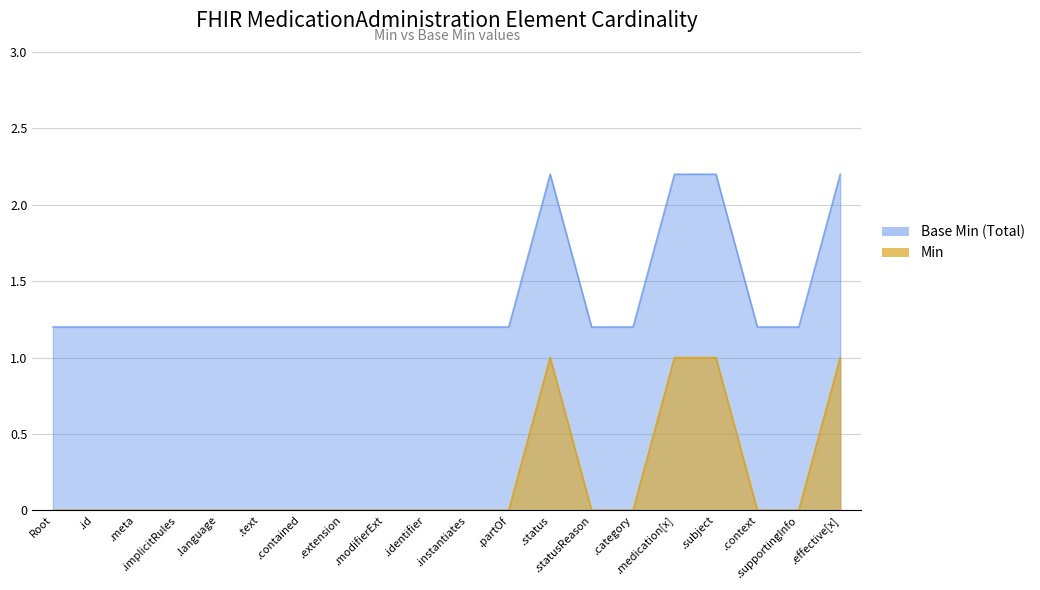

What is the difference between the Min values at MedicationAdministration.status and MedicationAdministration.context?

1.0